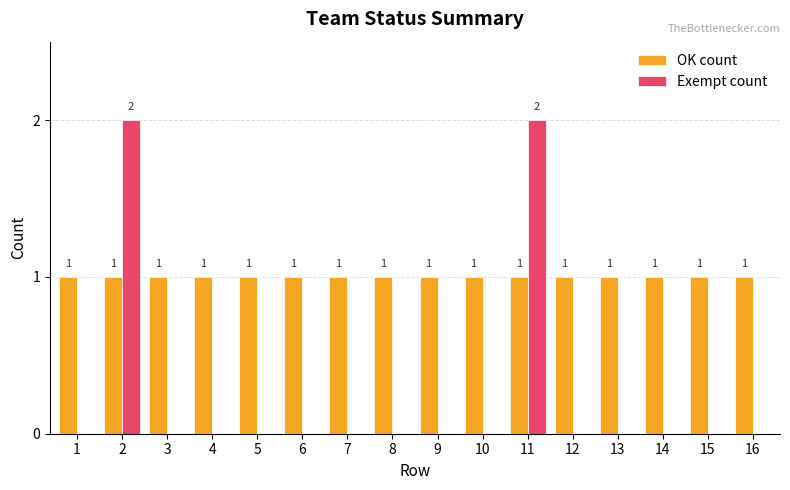

How many groups of bars are there?

16